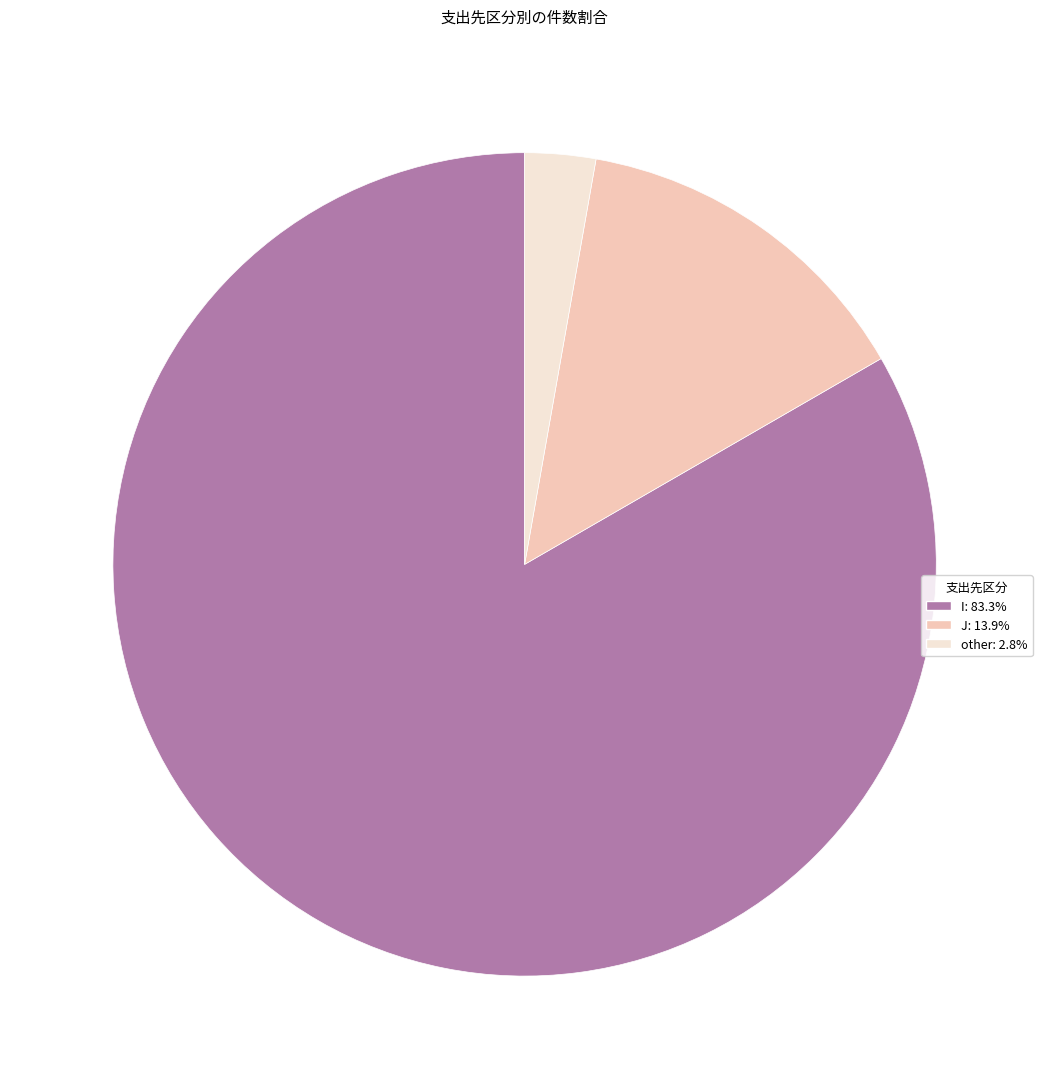

Rank the categories by value from highest to lowest.

I, J, other